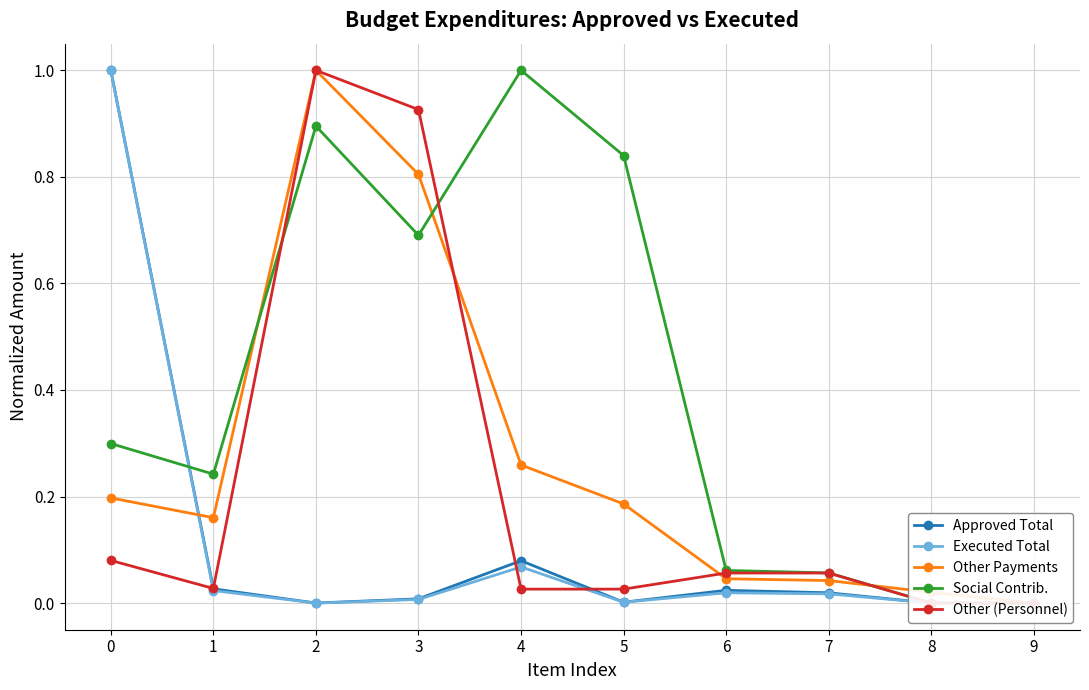

Reading left to right, what are all the values shown in this chart?

Approved Total: 0=1.0	1=0.0	2=0.0	3=0.0	4=0.1	5=0.0	6=0.0	7=0.0	8=0.0	9=0.0
Executed Total: 0=1.0	1=0.0	2=0.0	3=0.0	4=0.1	5=0.0	6=0.0	7=0.0	8=0.0	9=0.0
Other Payments: 0=0.2	1=0.2	2=1.0	3=0.8	4=0.3	5=0.2	6=0.0	7=0.0	8=0.0	9=0.0
Social Contrib.: 0=0.3	1=0.2	2=0.9	3=0.7	4=1.0	5=0.8	6=0.1	7=0.1	8=0.0	9=0.0
Other (Personnel): 0=0.1	1=0.0	2=1.0	3=0.9	4=0.0	5=0.0	6=0.1	7=0.1	8=0.0	9=0.0